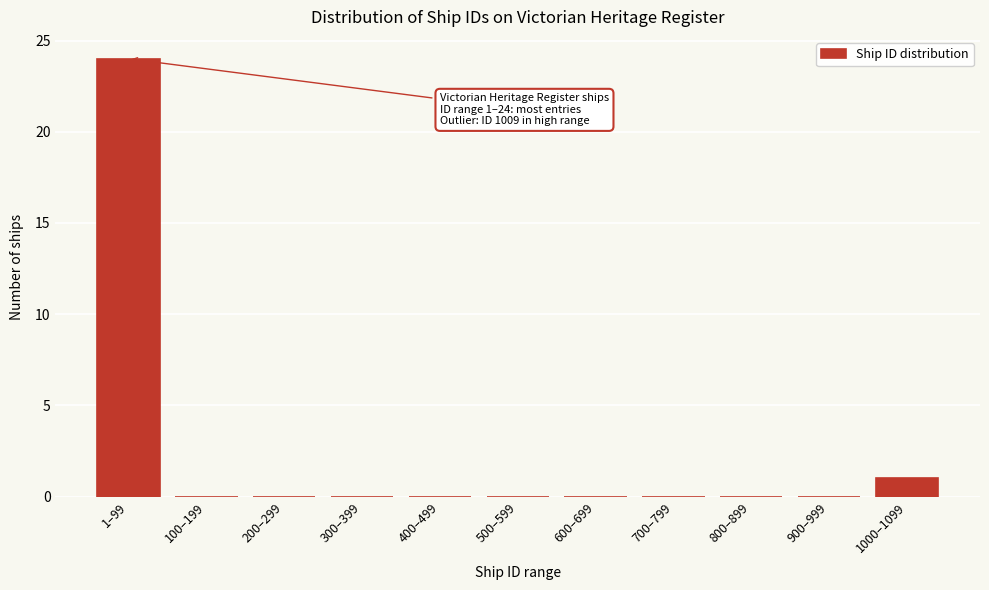

Reading left to right, extract all data points from this chart.

1–99=24	100–199=0	200–299=0	300–399=0	400–499=0	500–599=0	600–699=0	700–799=0	800–899=0	900–999=0	1000–1099=1